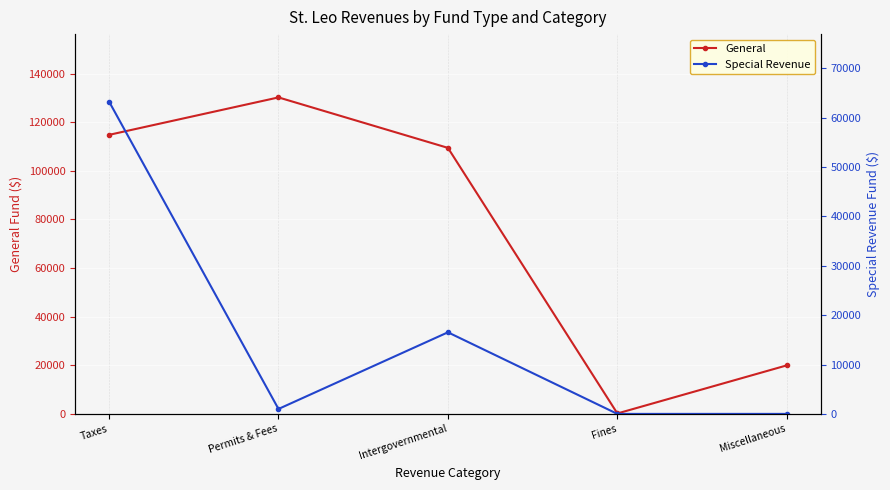

Between Permits & Fees and Fines, which is larger?

Permits & Fees